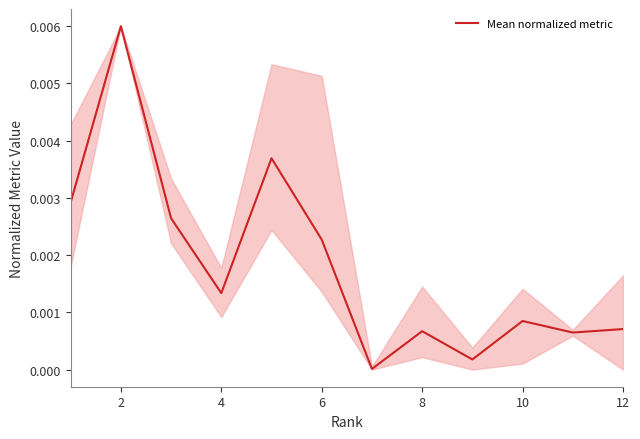

How many interior local peaks (higher than both neighbors) does the data have?

4